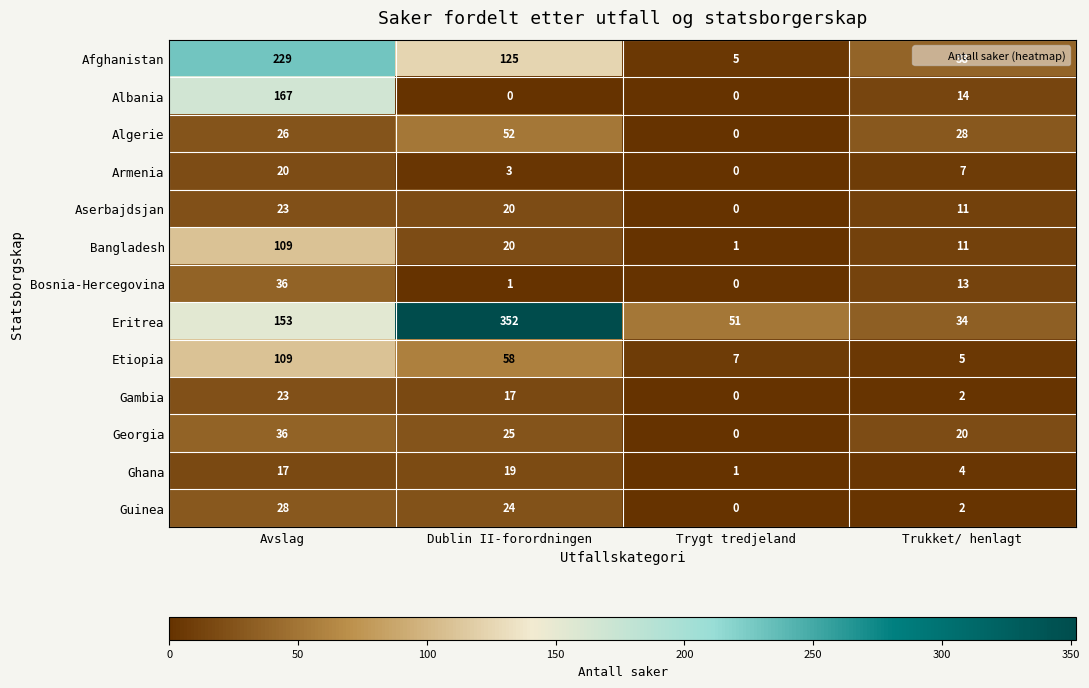

How many positive values does the Aserbajdsjan series have?

3